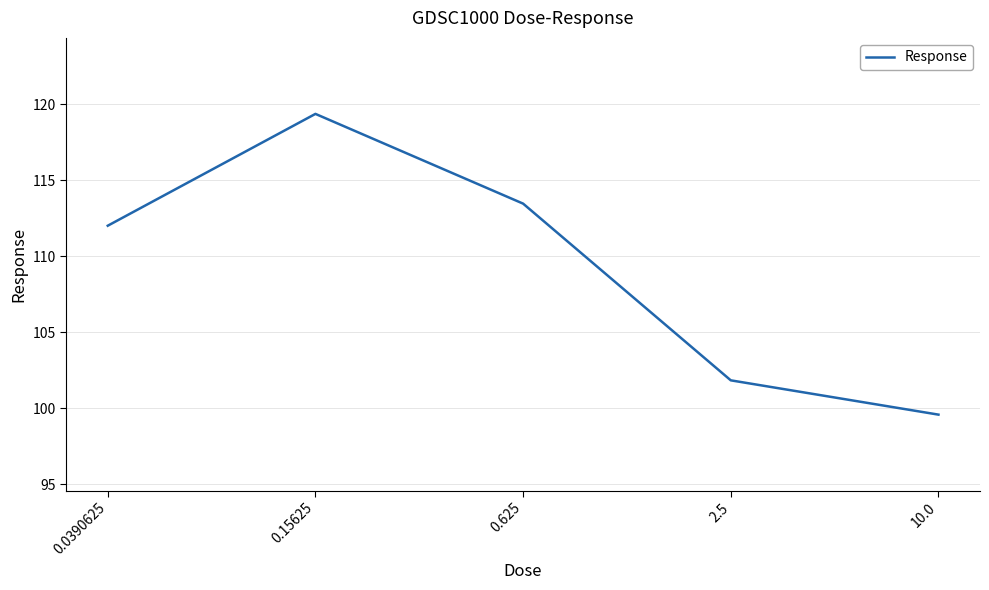

True or false: the data has more than 0 interior local peaks.

True